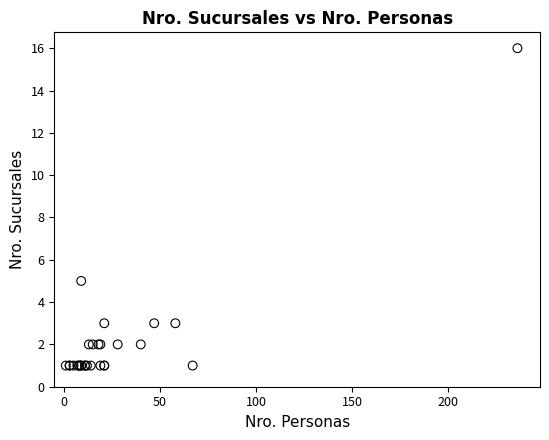

What Y value in the scatter plot is closest to 8?

5